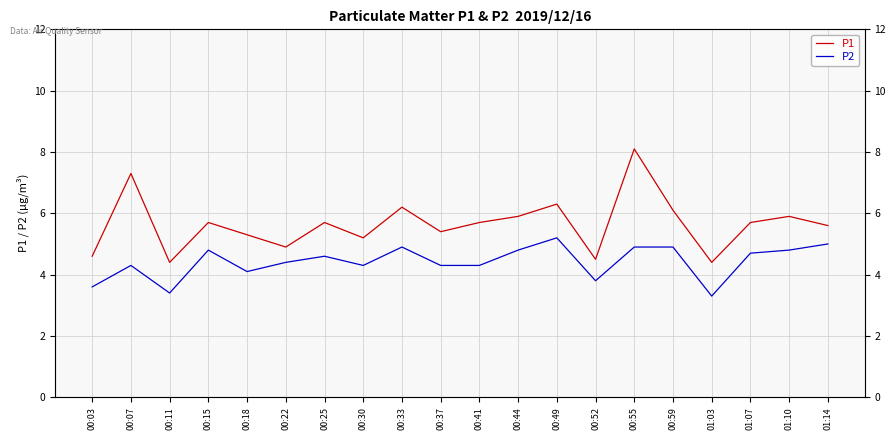

What is the value of the P2 point at the 2nd from the left?

4.3